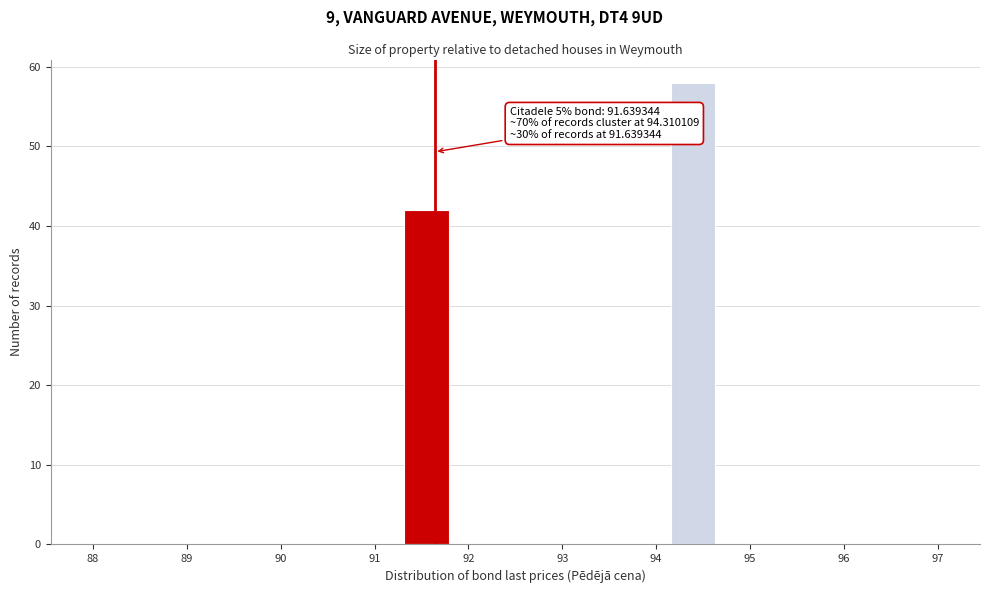

Which range on the x-axis has the tallest bar?

94.2 to 94.6